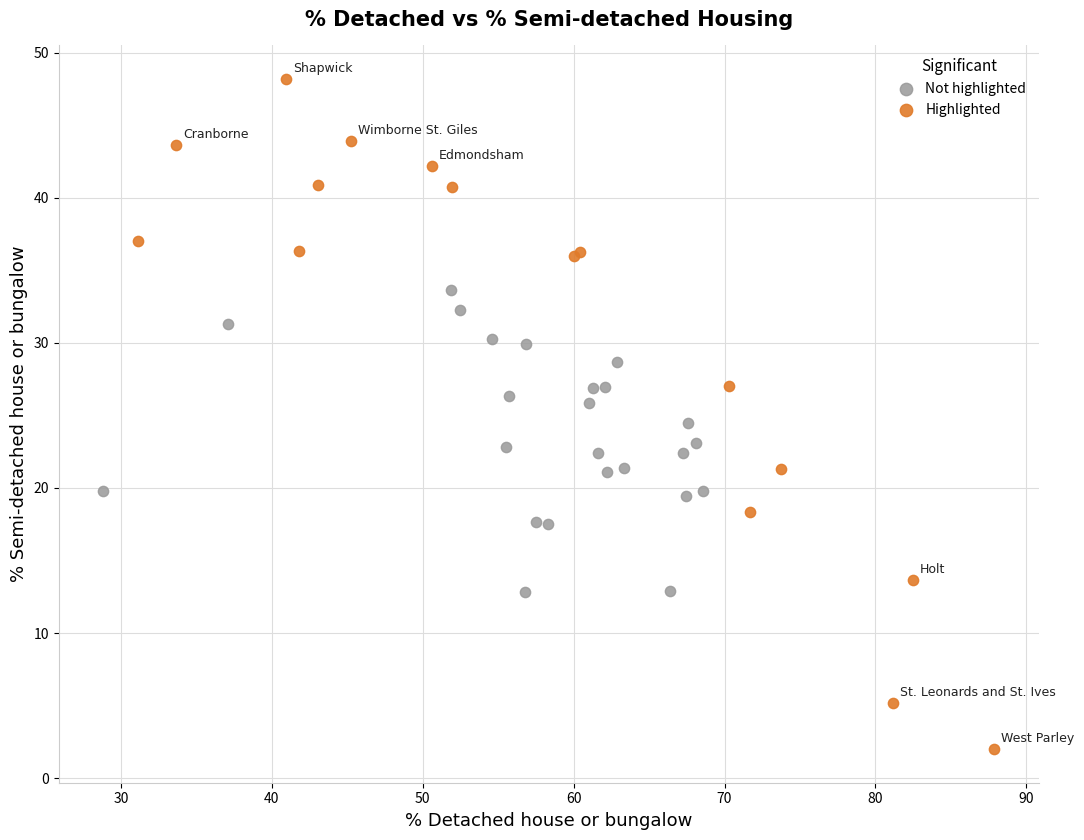

Which series contains the highest Y value?

Highlighted